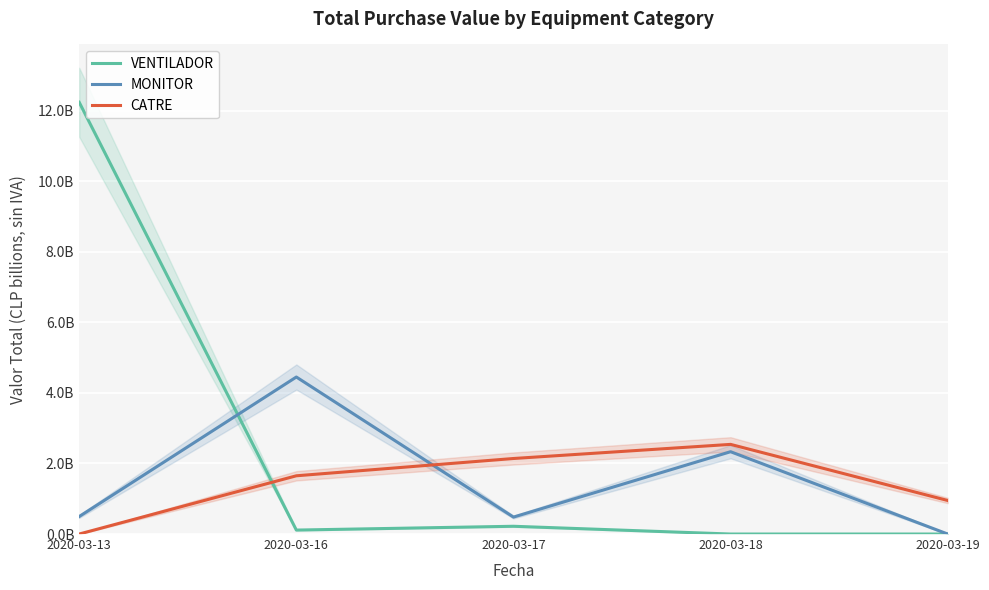

What are all the series names shown in the legend?

VENTILADOR, MONITOR, CATRE